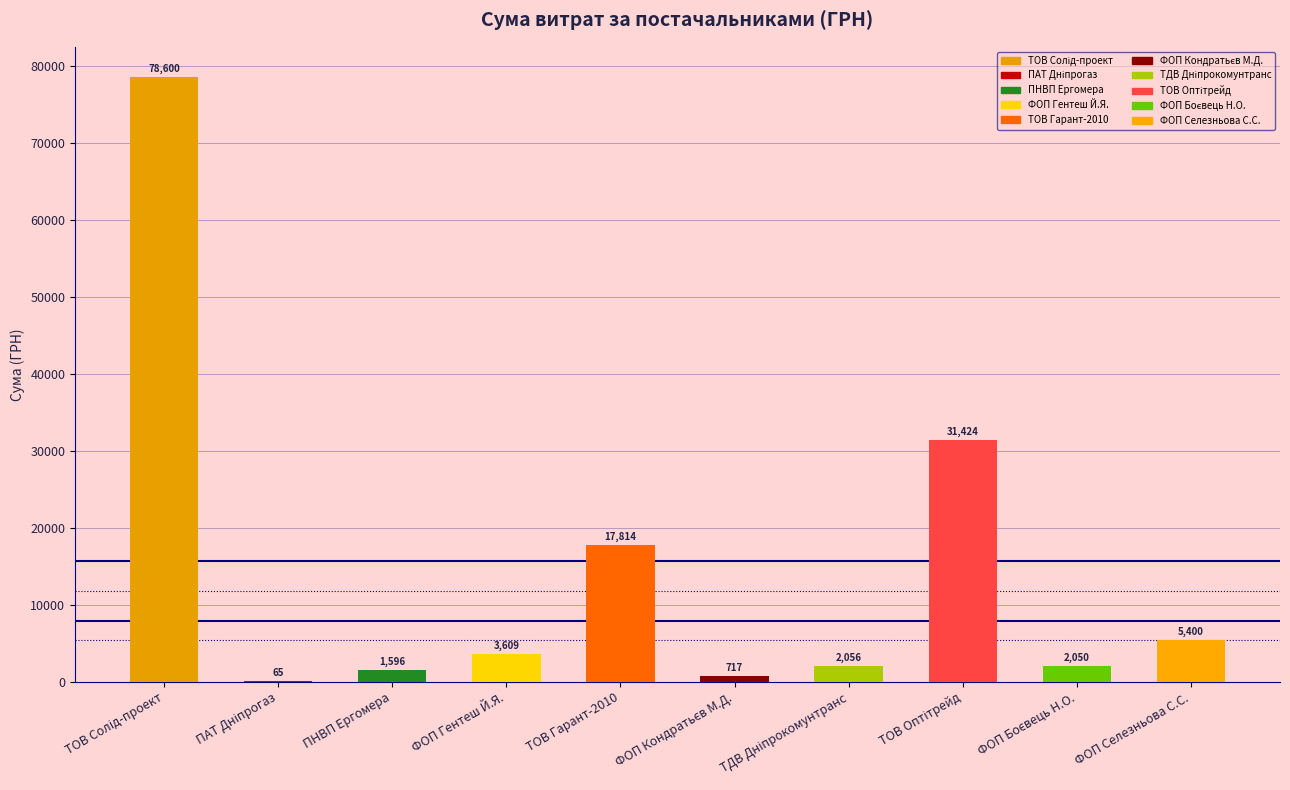

What is the greatest value displayed?

78600.0